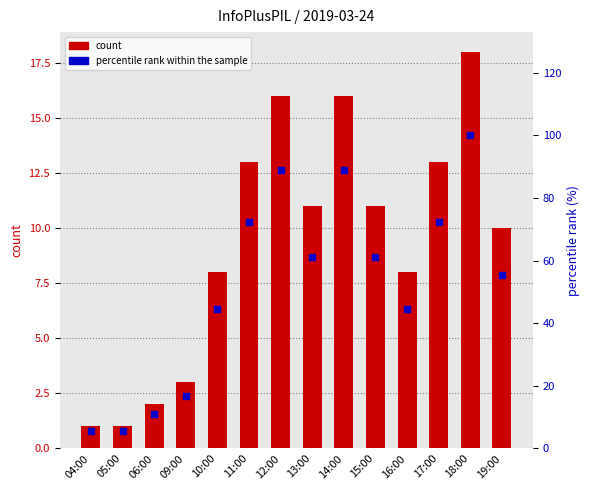

Which series contains the lowest Y value?

count